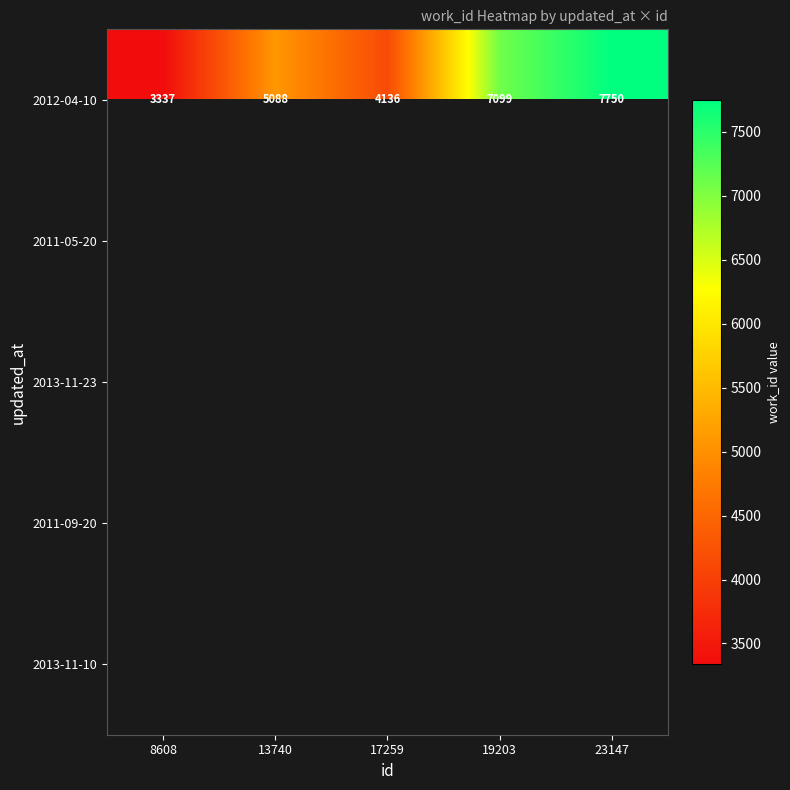

At which category does the chart reach its peak across all series?

23147